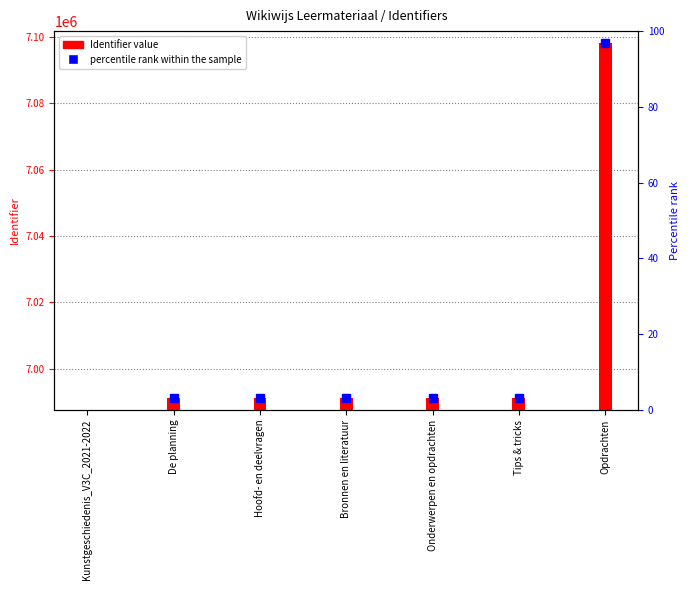

What is the value of the 4th bar from the left?

6991148